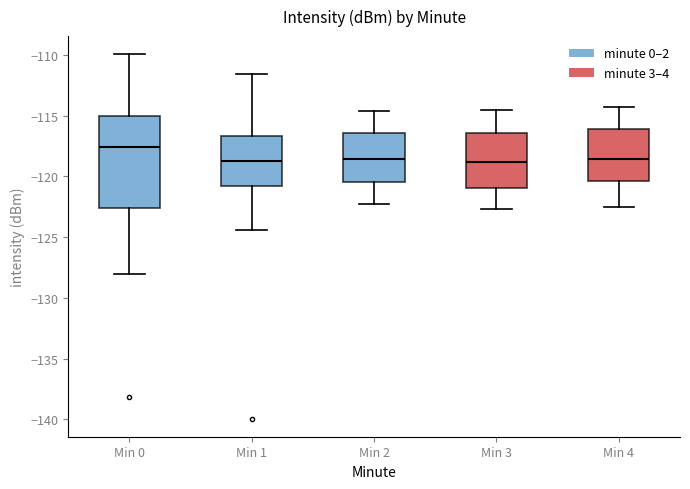

Comparing the boxes themselves (not the whiskers), which one is the tallest?

Min 0